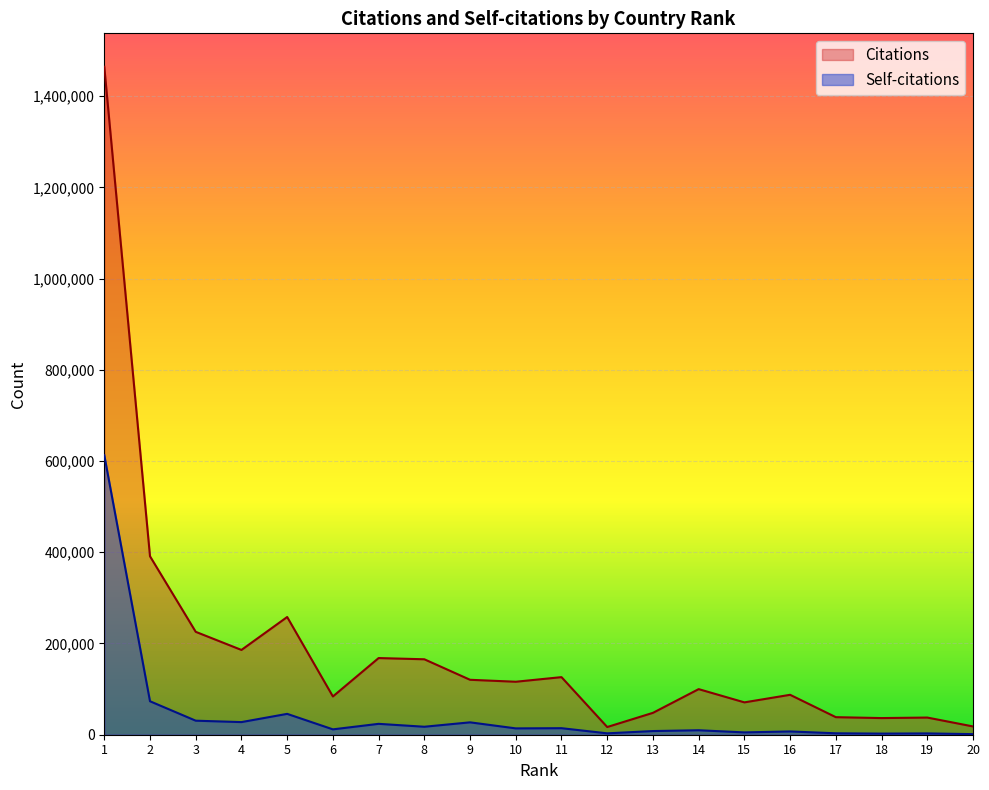

At which category does the chart reach its minimum across all series?

20